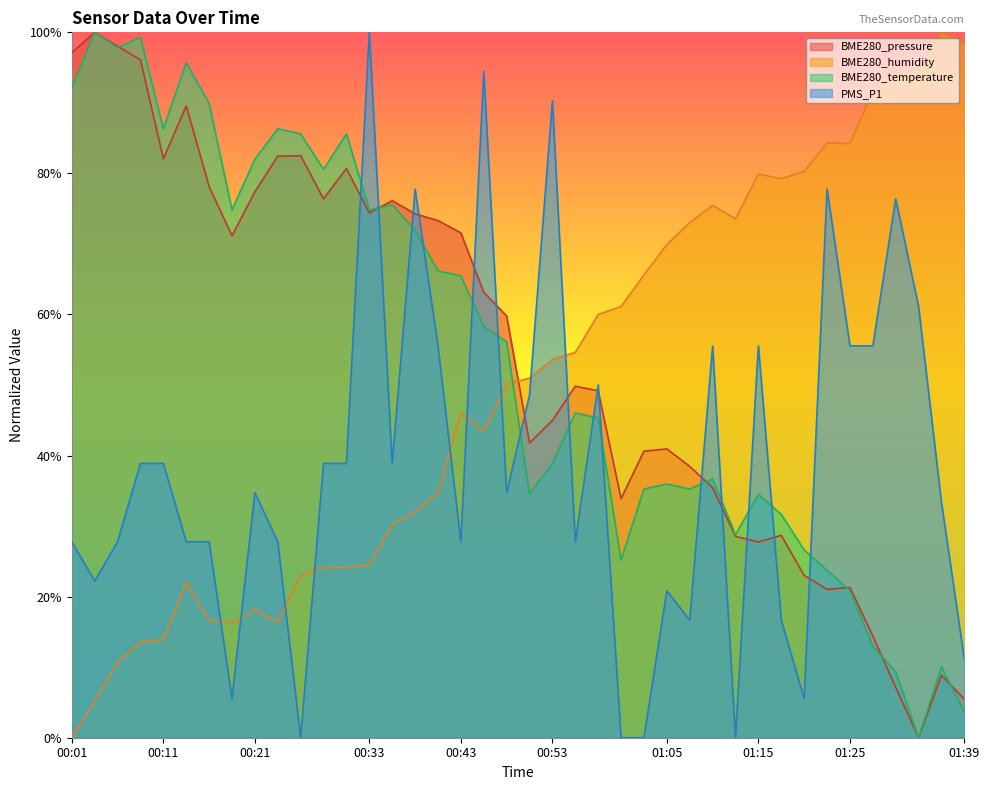

True or false: BME280_humidity and BME280_pressure cross at least once.

True